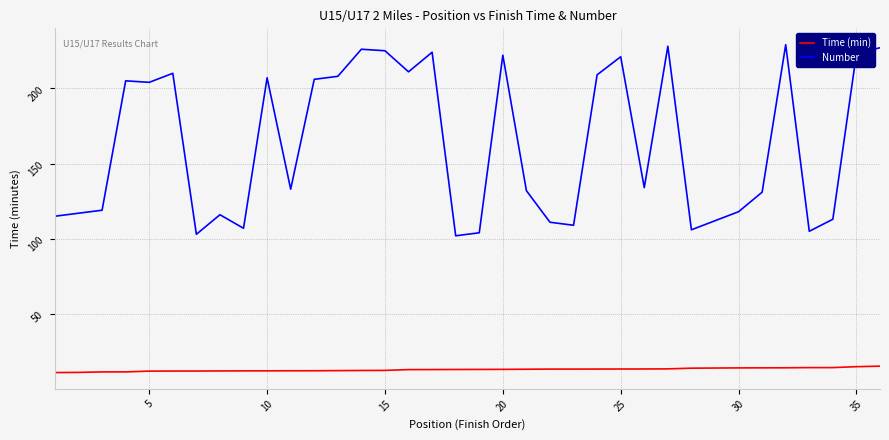

List the series in order of their overall mean, lowest first.

Time (min), Number